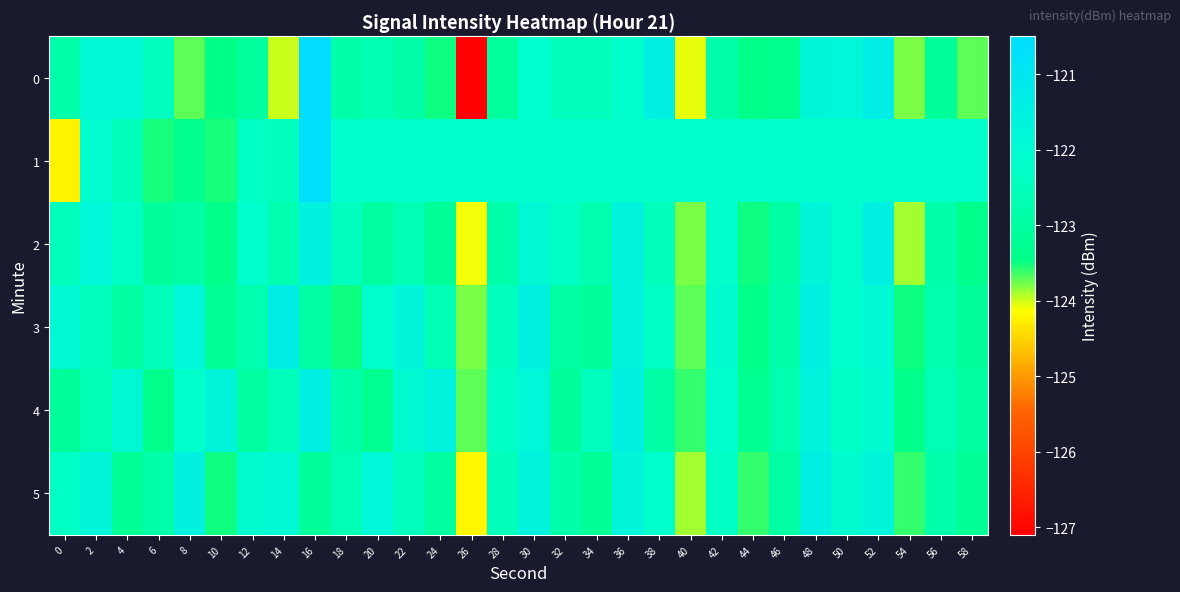

What is the minimum value shown in the chart?

-127.1